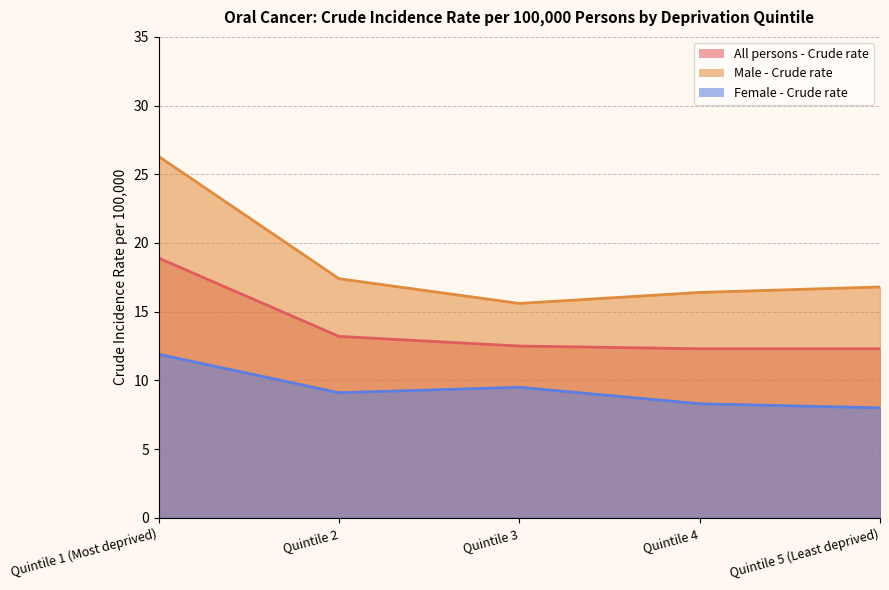

True or false: Male - Crude rate and Female - Crude rate intersect in this chart.

False